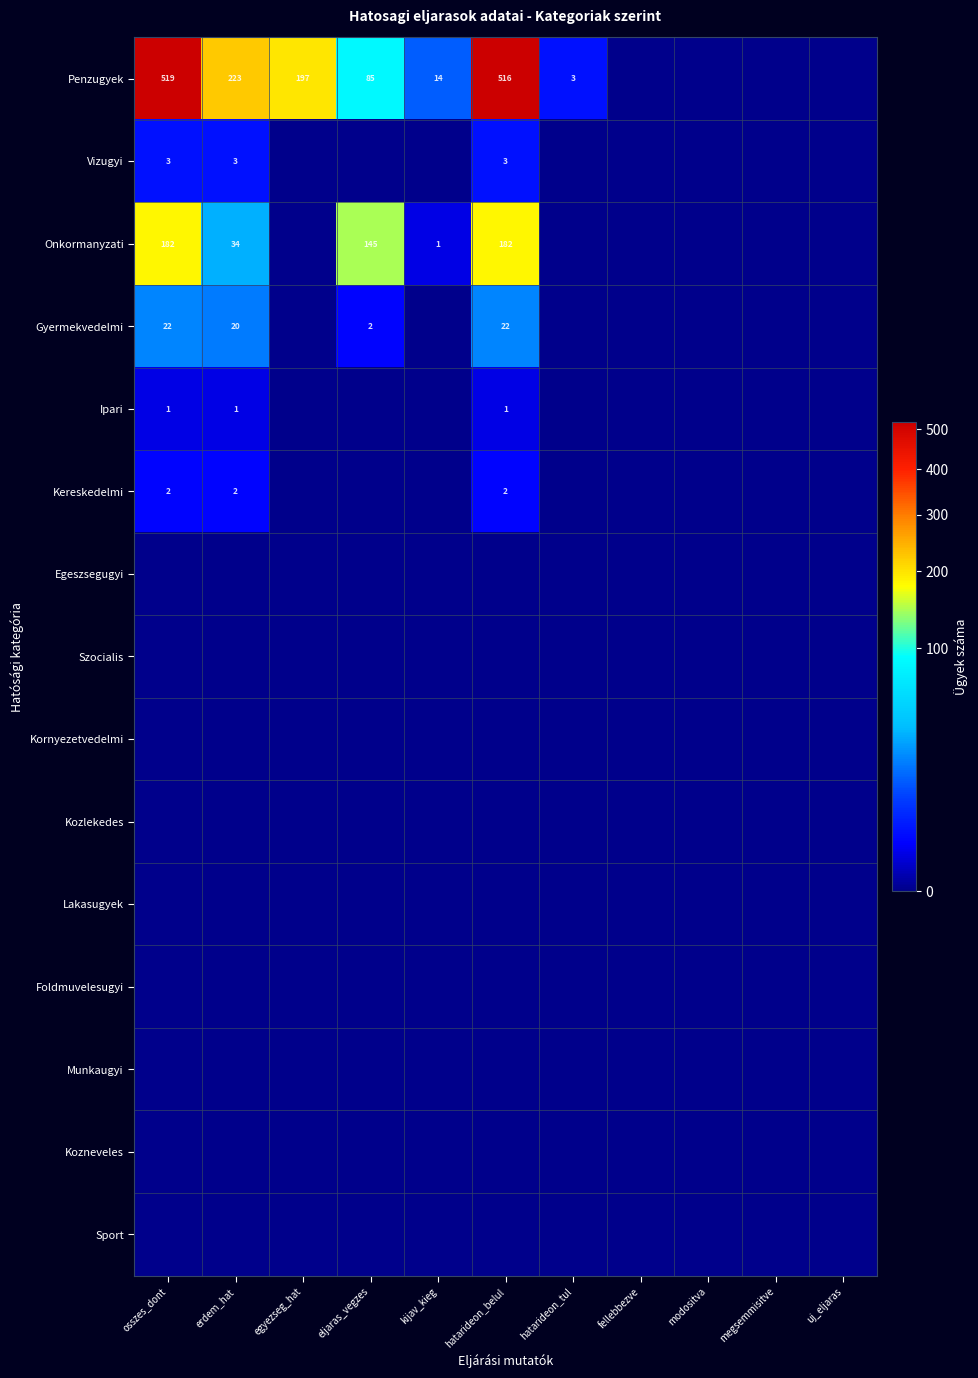

Which has a higher value, hatarideon_belul or kijav_kieg?

hatarideon_belul